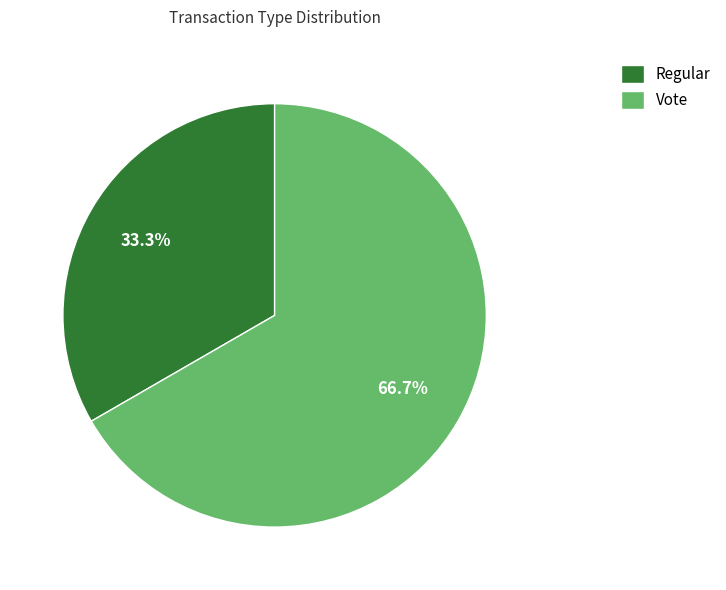

Count the number of slices in the pie.

2